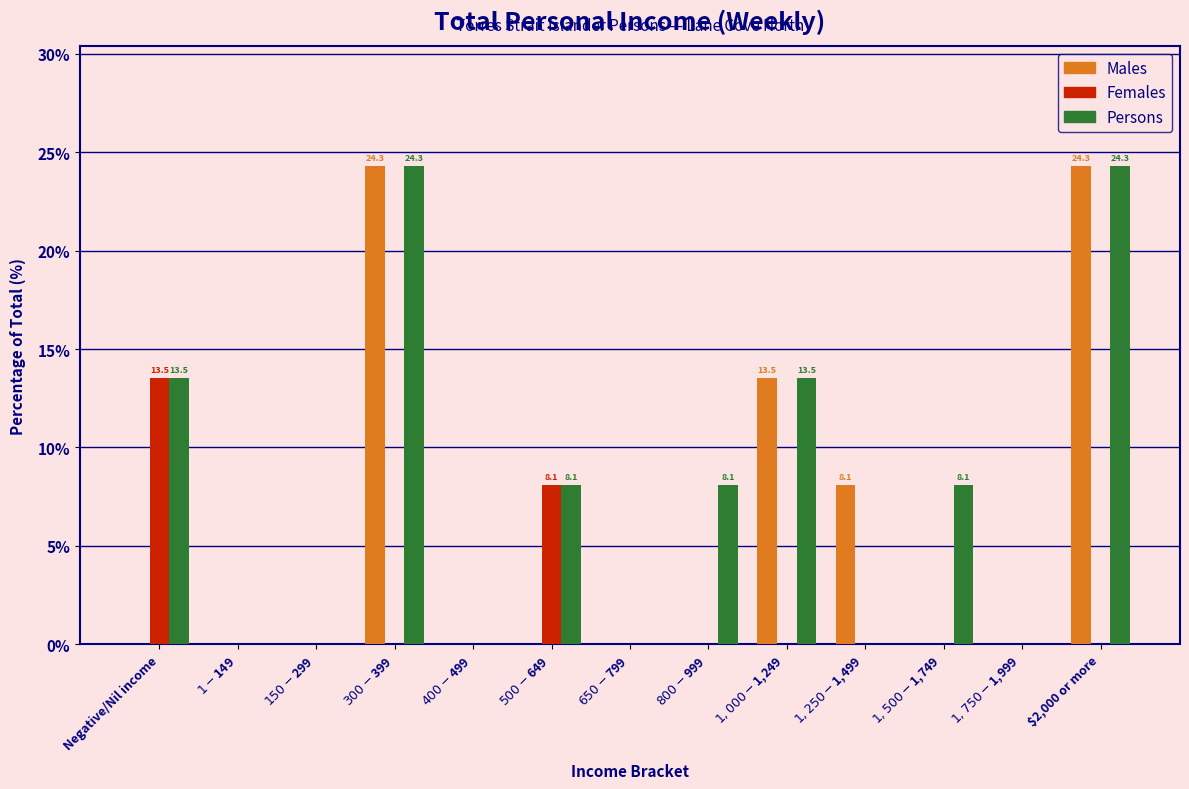

The Persons series shows 9.3 at $2,000 or more. True or false?

False